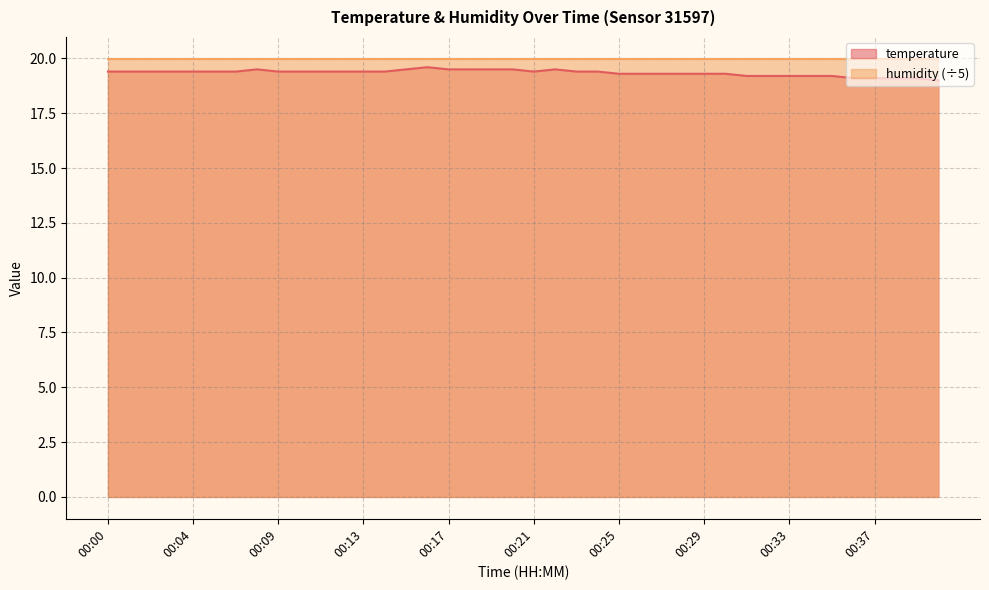

What is the greatest value displayed?

20.0